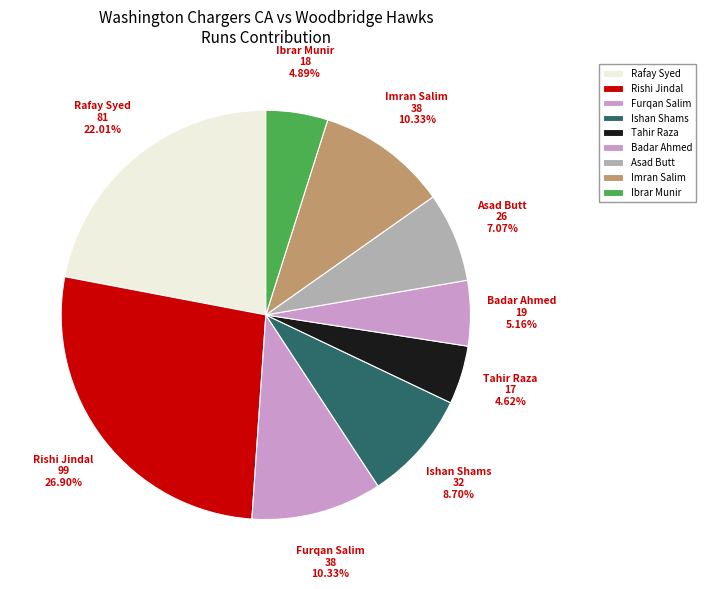

What percentage is the Rishi Jindal slice, to the nearest percent?

27%